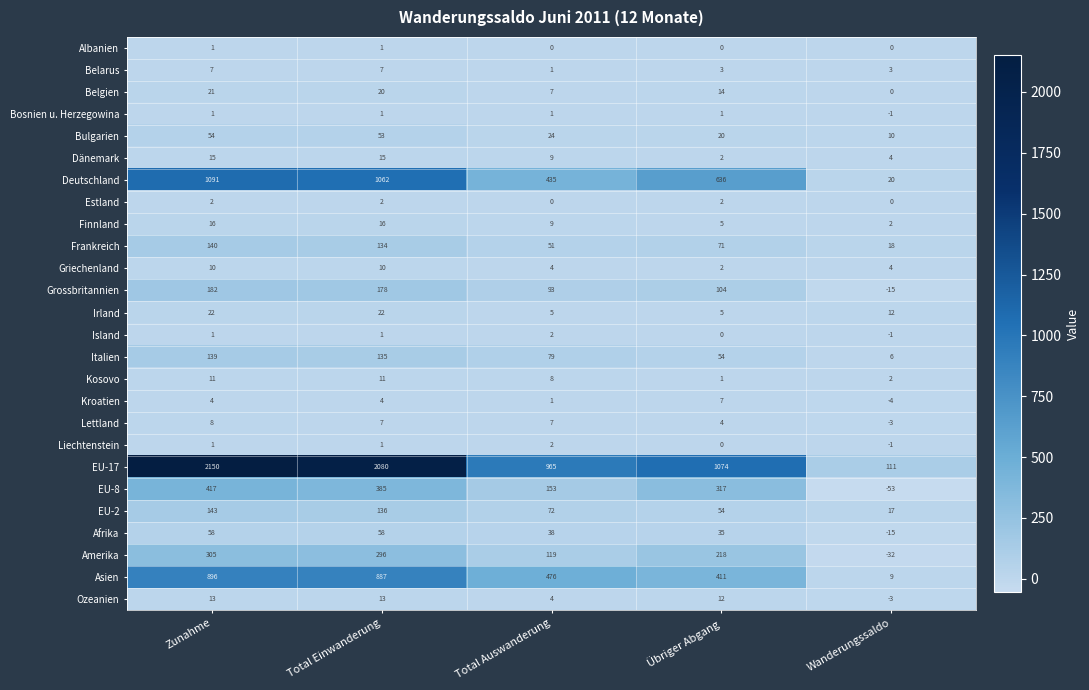

Is it true that Lettland equals 9 at Total Auswanderung?

False